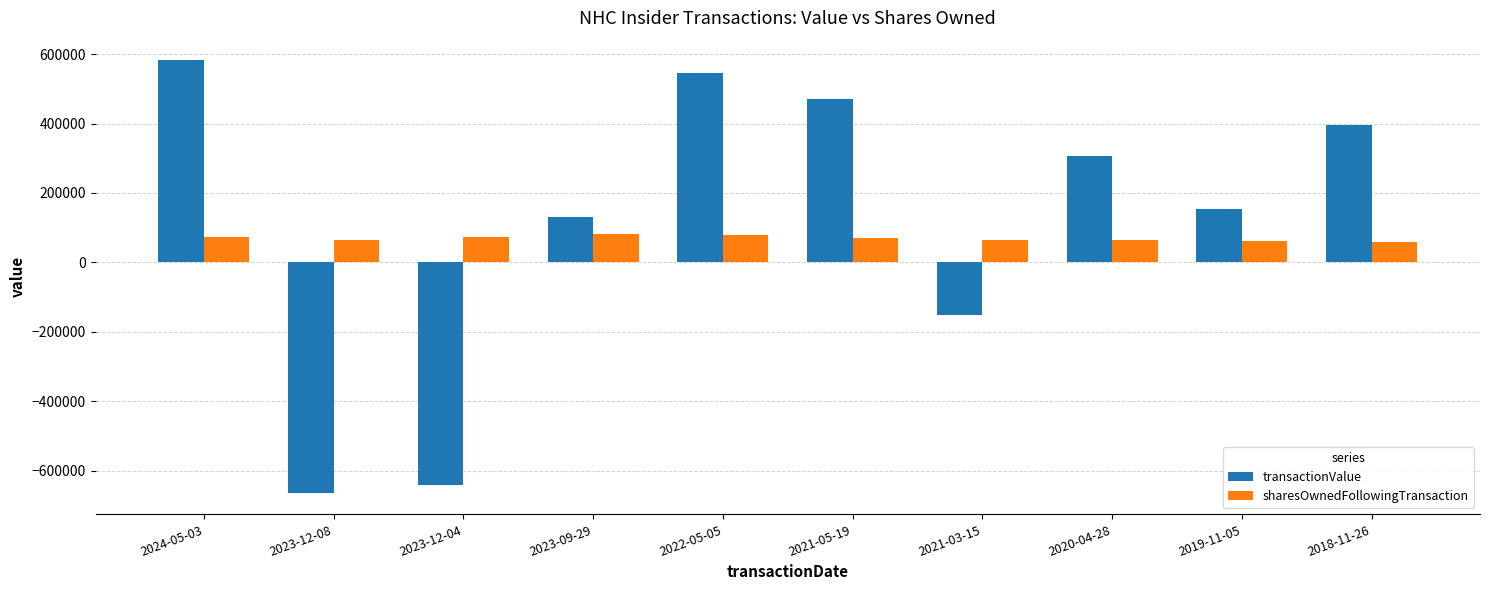

What is the sum of all sharesOwnedFollowingTransaction values?

689693